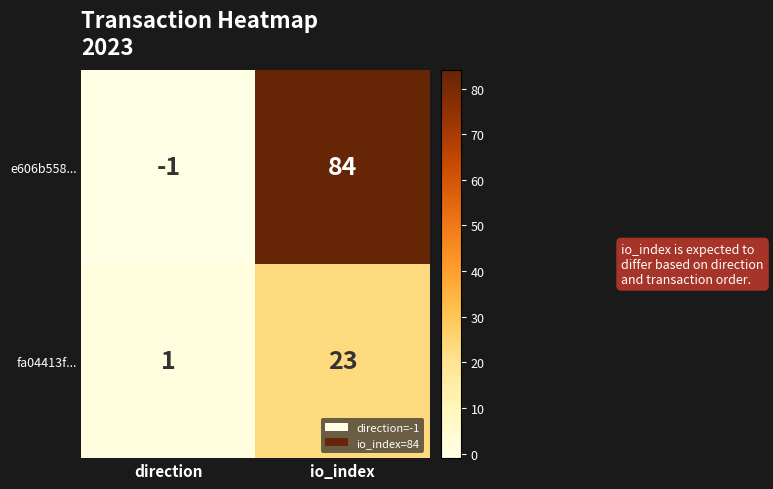

The value of e606b558... at io_index is 84. True or false?

True